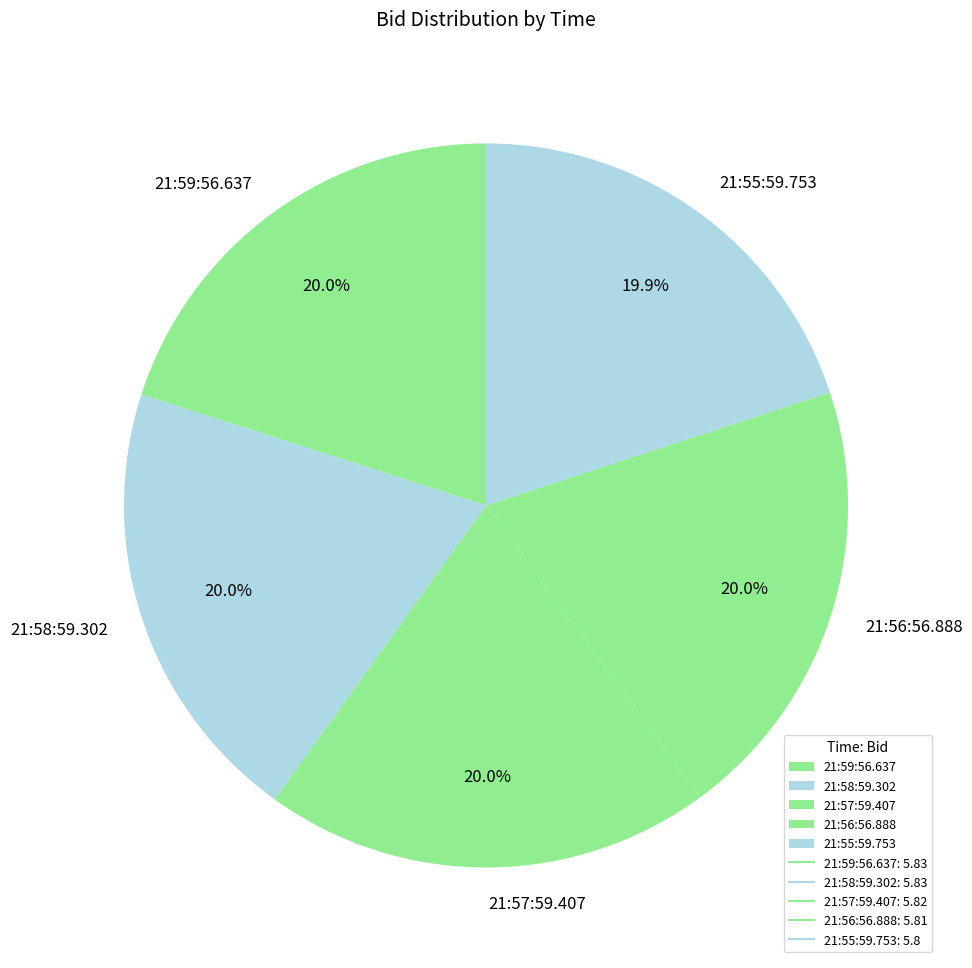

What is the ratio of the value at 21:55:59.753 to the value at 21:58:59.302?

1.0